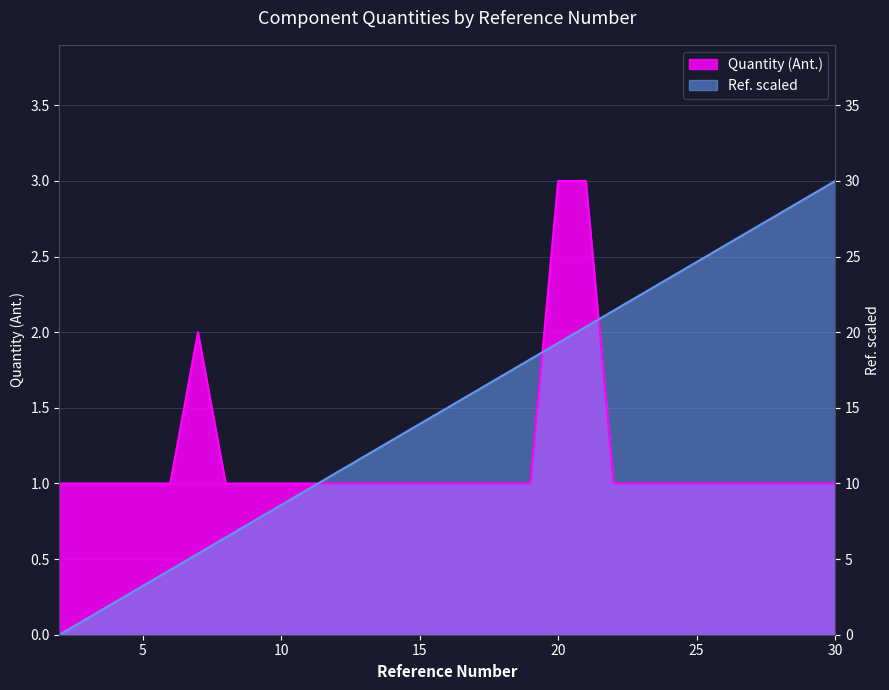

Where do Quantity (Ant.) and Ref. scaled first cross each other?

11 and 12